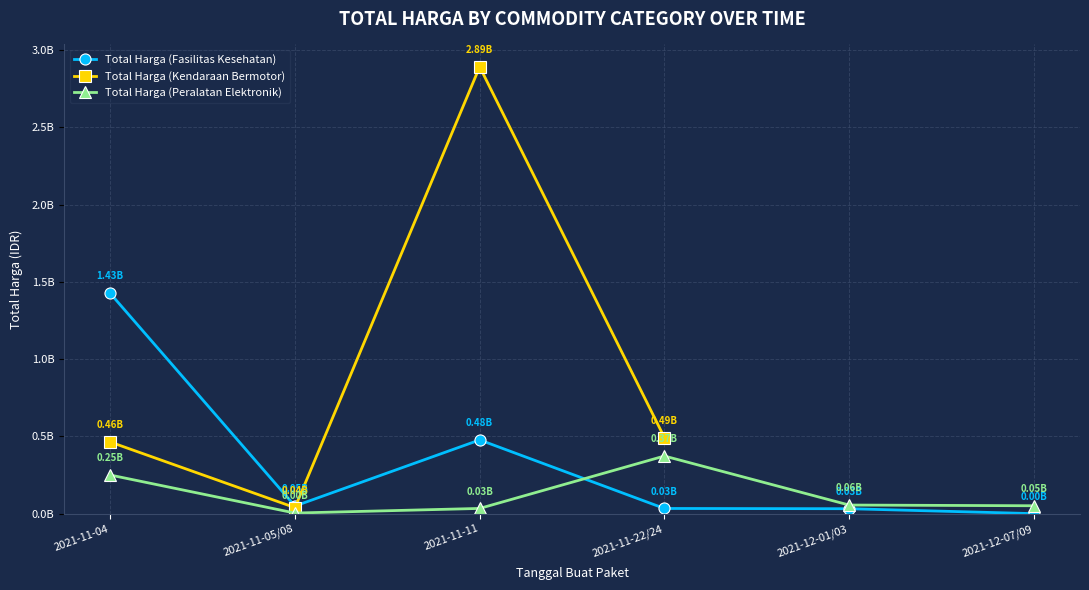

Where do Total Harga (Fasilitas Kesehatan) and Total Harga (Kendaraan Bermotor) first cross each other?

2021-11-05/08 and 2021-11-11